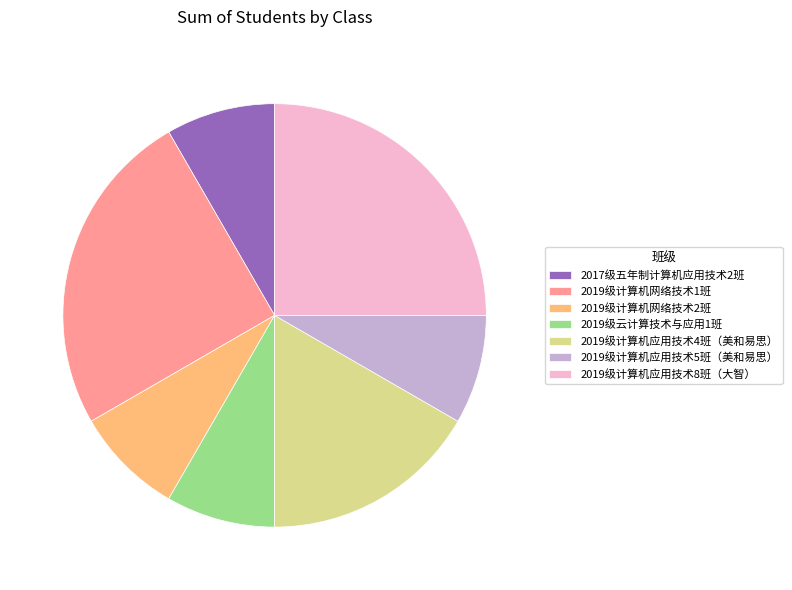

Combined, do 2019级计算机网络技术1班 and 2019级计算机网络技术2班 account for over 50%?

No